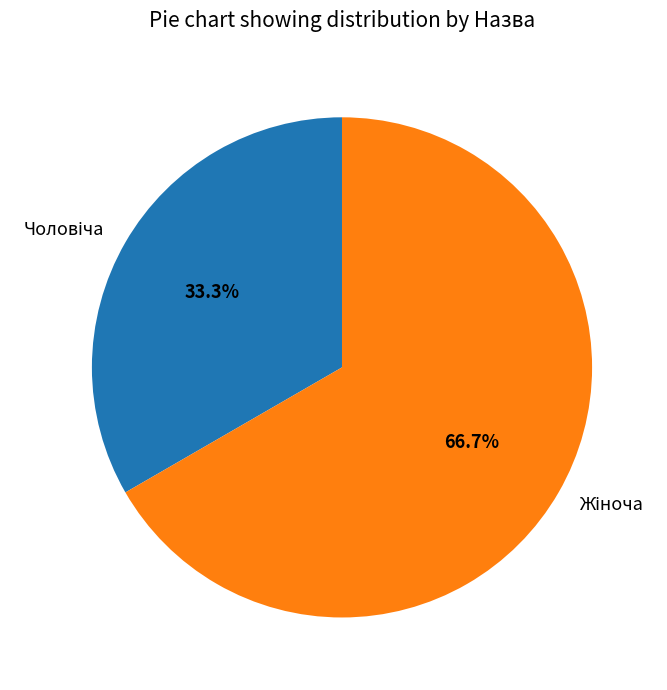

Is there any slice that represents more than half of the pie?

Yes